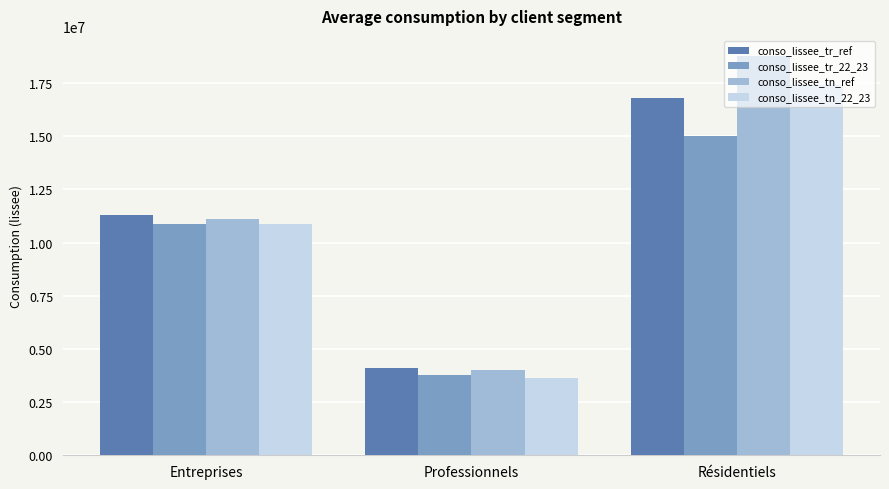

List the series in order of their peak value, lowest first.

conso_lissee_tr_22_23, conso_lissee_tr_ref, conso_lissee_tn_22_23, conso_lissee_tn_ref